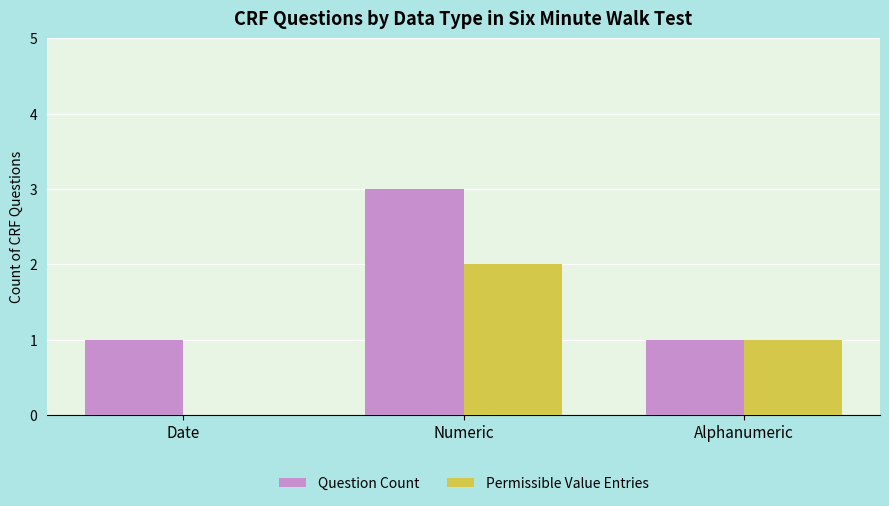

At which label does Permissible Value Entries reach its peak?

Numeric